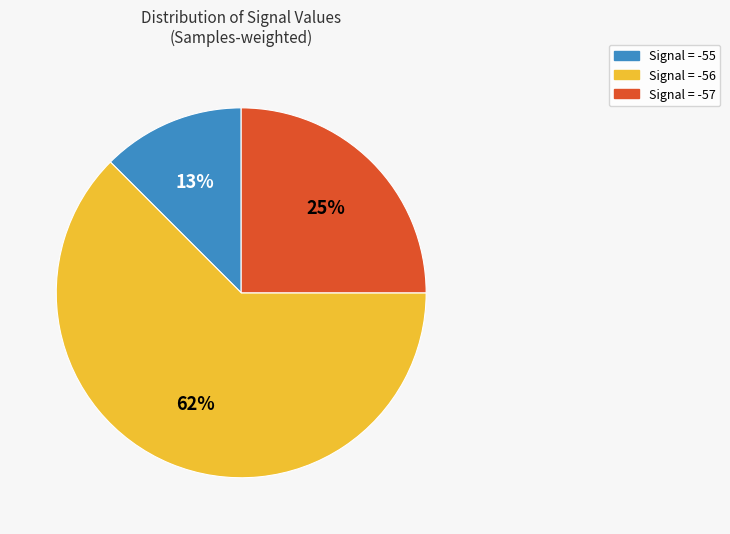

To the nearest percent, what is the average slice percentage?

33%